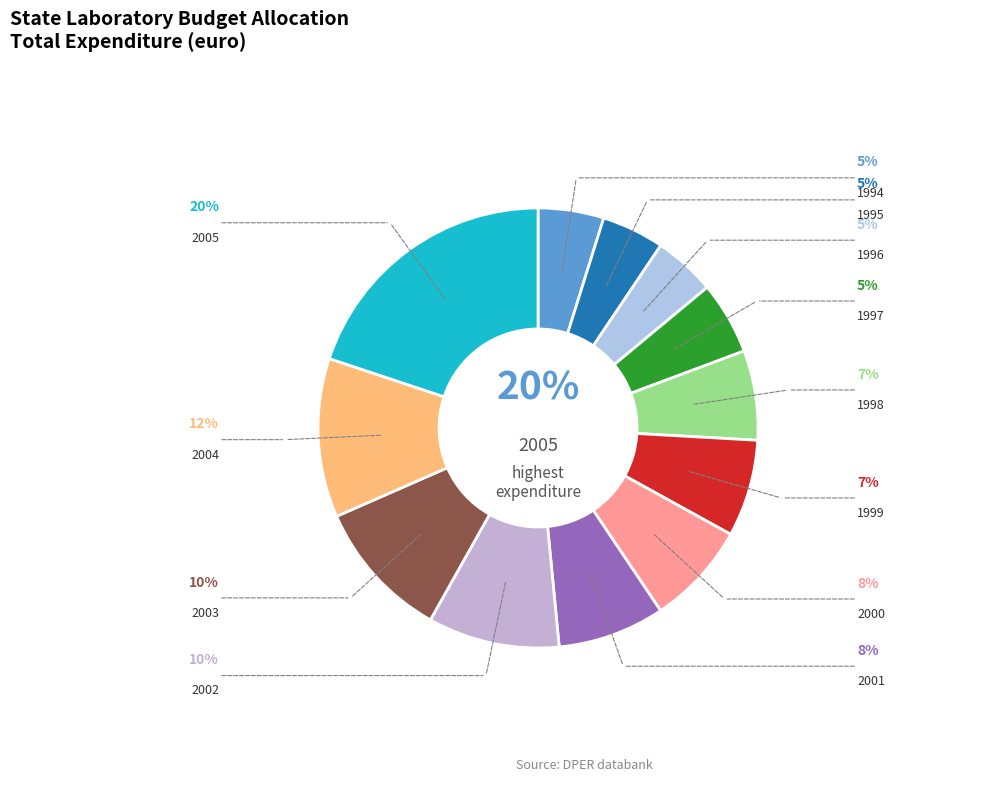

How many segments does this pie chart have?

12